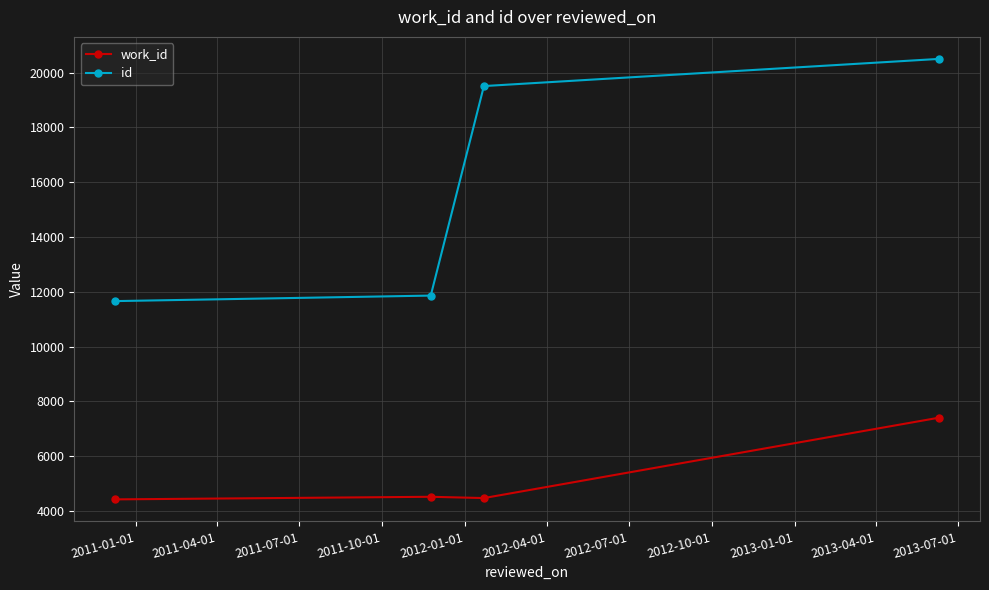

What is the highest value of the work_id series?

7407